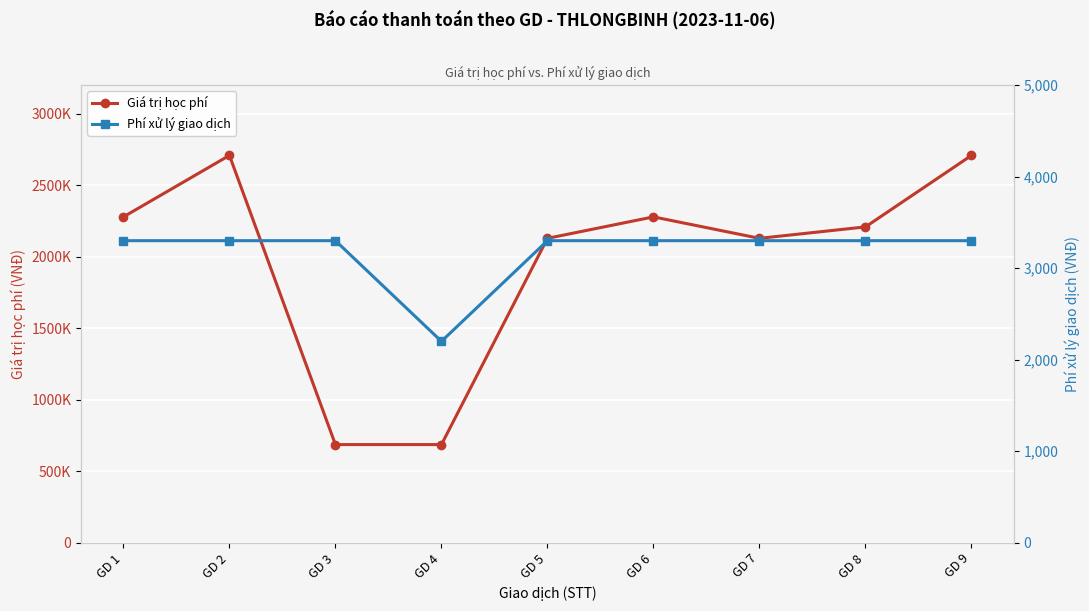

True or false: Phí xử lý giao dịch has more than 2 points higher than both neighbors.

False